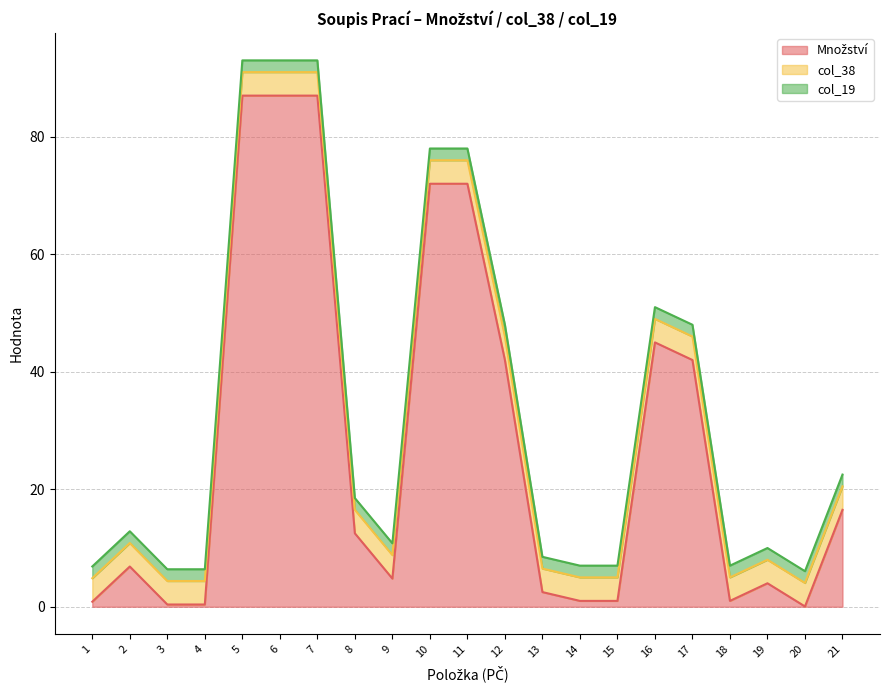

Rank the series at 7 from lowest to highest value.

col_19, col_38, Množství